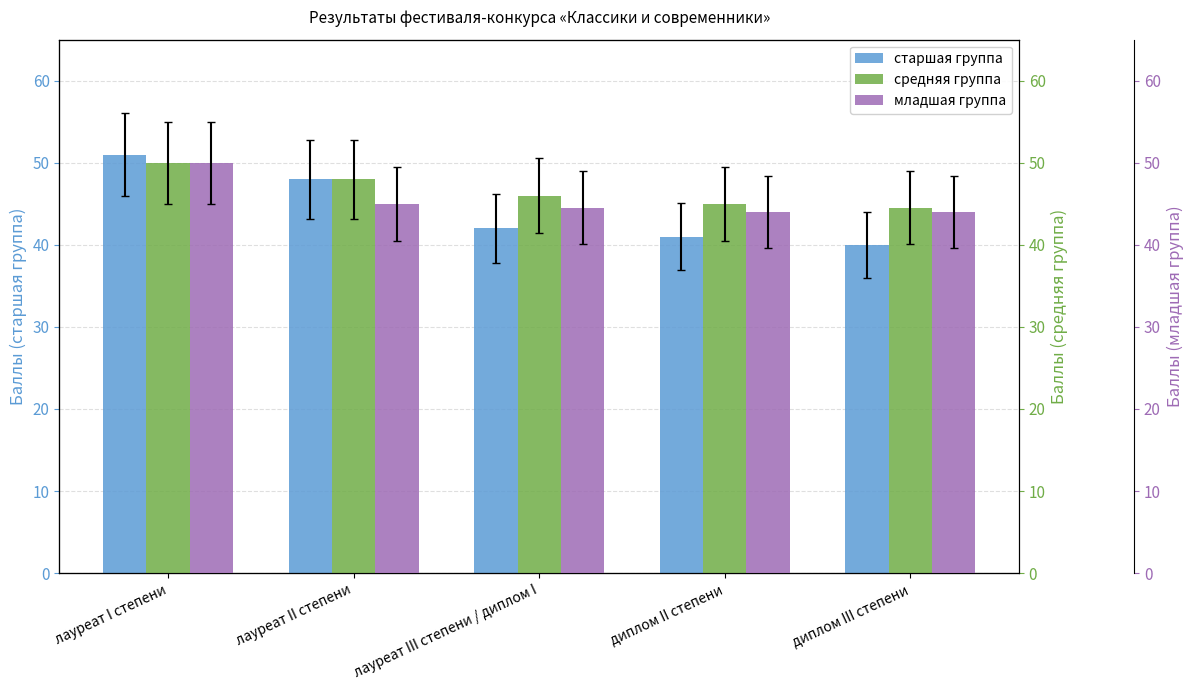

How many data points in младшая группа are above 44?

3